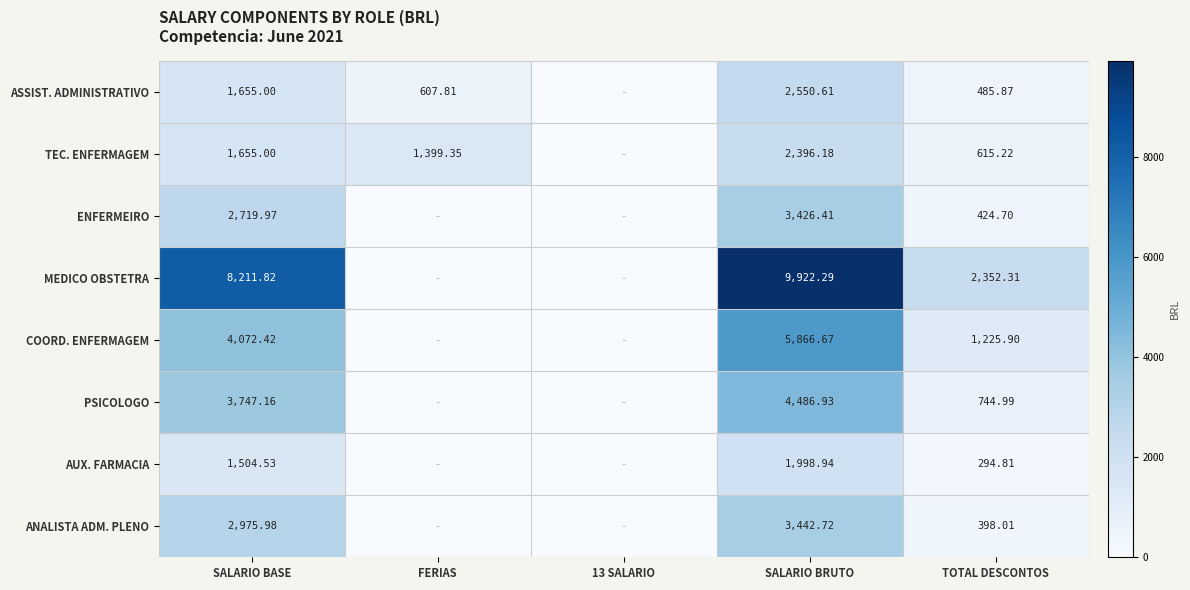

Is the value of COORD. ENFERMAGEM at TOTAL DESCONTOS greater than the value of TEC. ENFERMAGEM at TOTAL DESCONTOS?

Yes